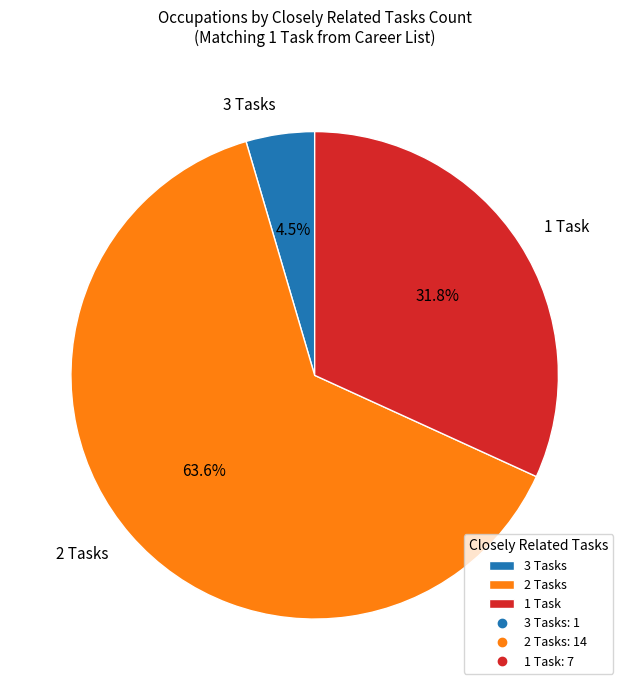

Is there a majority slice in this chart?

Yes